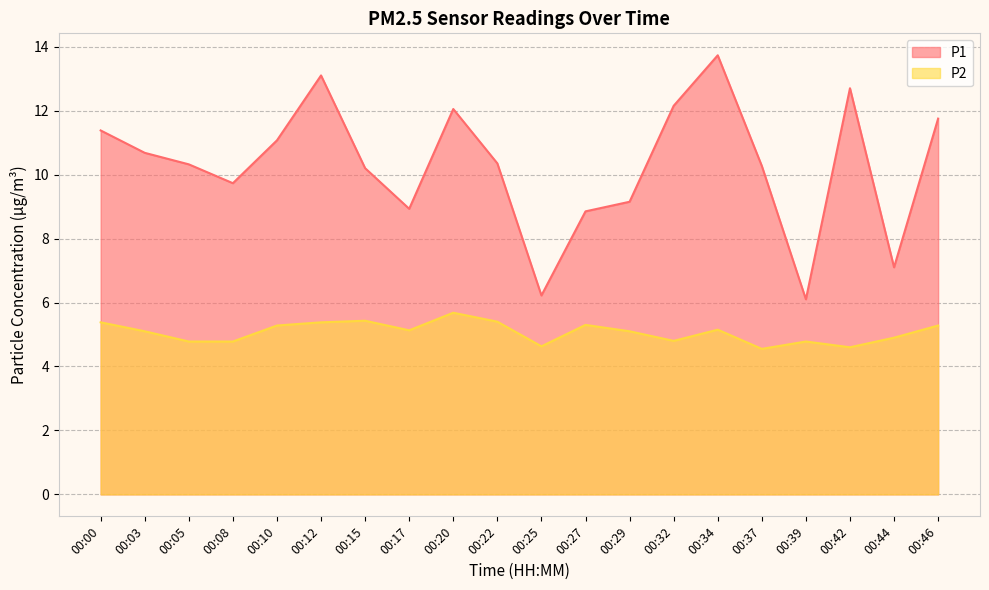

Which category has the lowest value across all series?

00:37